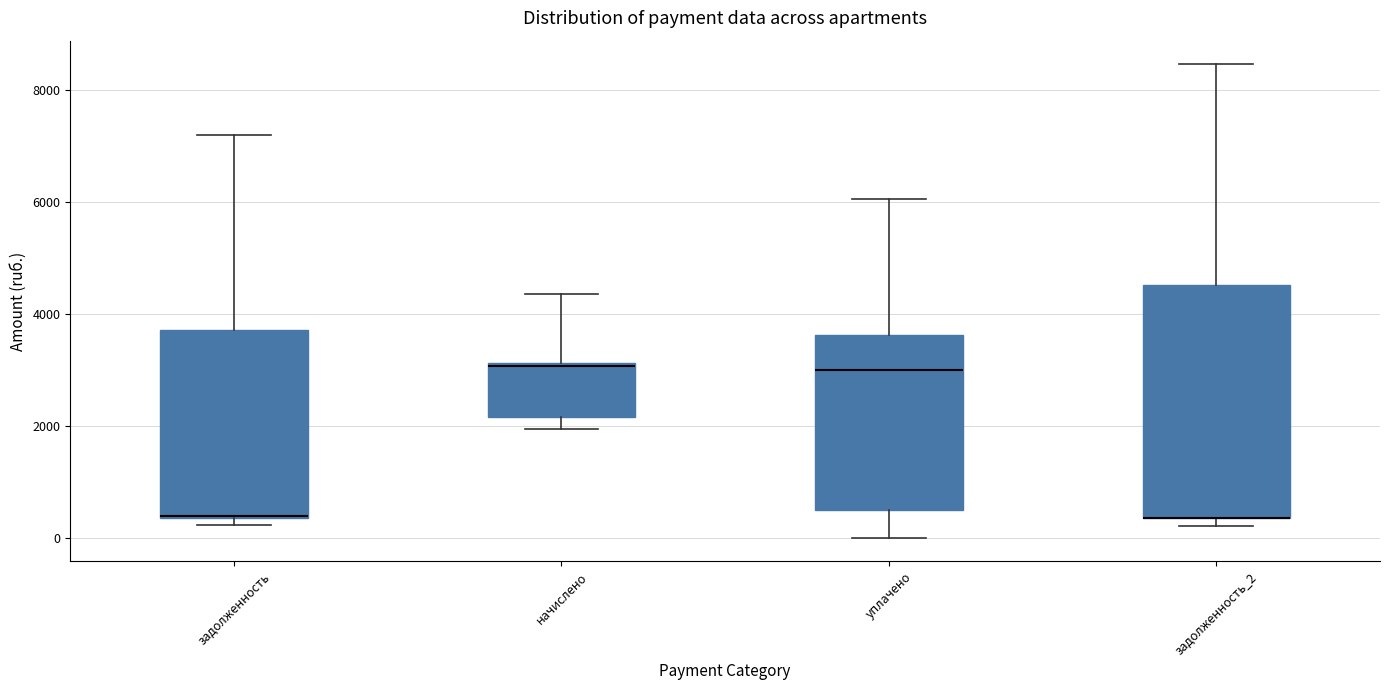

Reading left to right, transcribe this box plot: for each box, give where its median line is, the range the box spans, and where its two whiskers end, as read against the y-axis. The values are not printed on the chart, so give them approximately, as read against the axis.

задолженность: median 400, box 400 to 3800, whiskers 200 to 7200
начислено: median 3000, box 2200 to 3200, whiskers 2000 to 4400
уплачено: median 3000, box 600 to 3600, whiskers 0 to 6000
задолженность_2: median 400 (drawn on the box's lower edge), box 400 to 4600, whiskers 200 to 8400